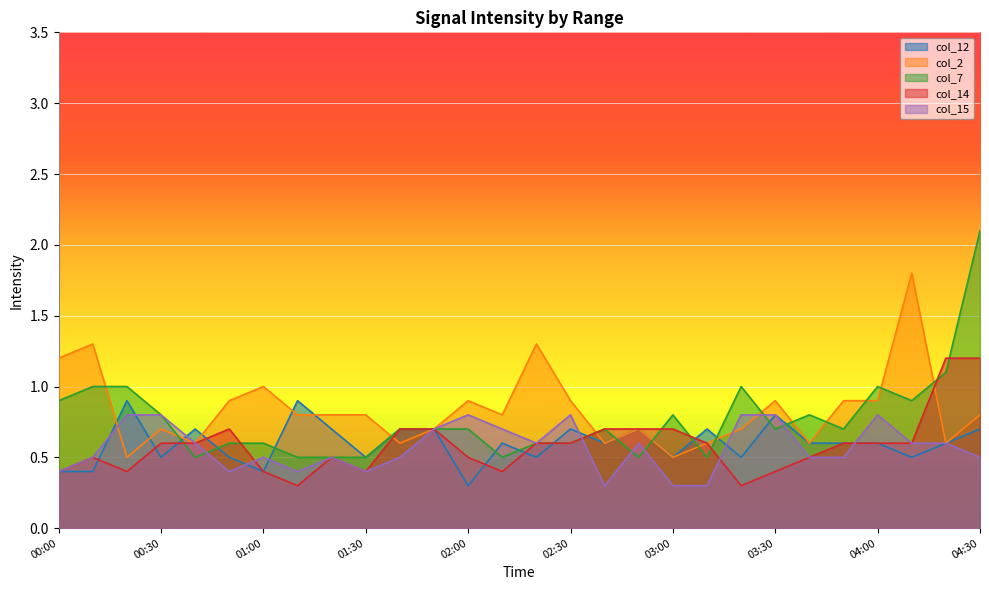

At which category is the sum across all series the highest?

04:30